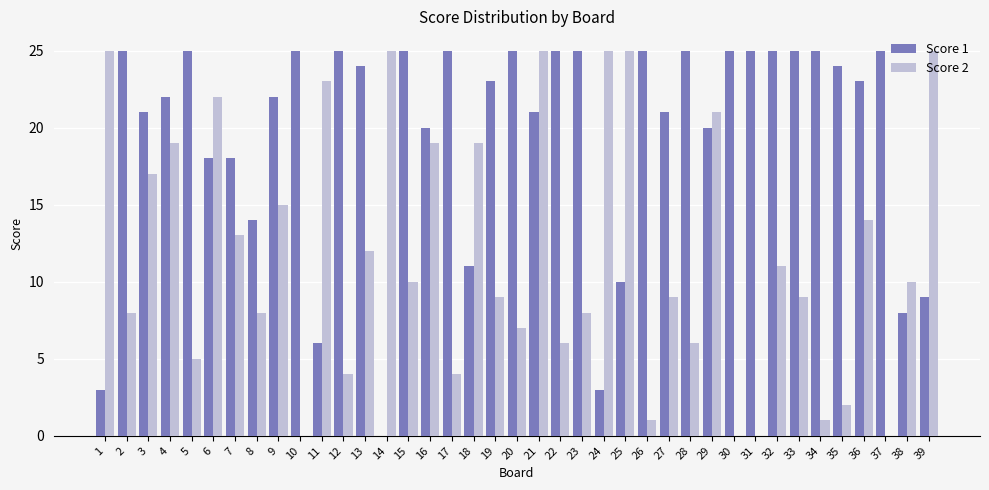

Reading right to left, what are all the values shown in this chart?

Score 1: 9	8	25	23	24	25	25	25	25	25	20	25	21	25	10	3	25	25	21	25	23	11	25	20	25	0	24	25	6	25	22	14	18	18	25	22	21	25	3
Score 2: 25	10	0	14	2	1	9	11	0	0	21	6	9	1	25	25	8	6	25	7	9	19	4	19	10	25	12	4	23	0	15	8	13	22	5	19	17	8	25